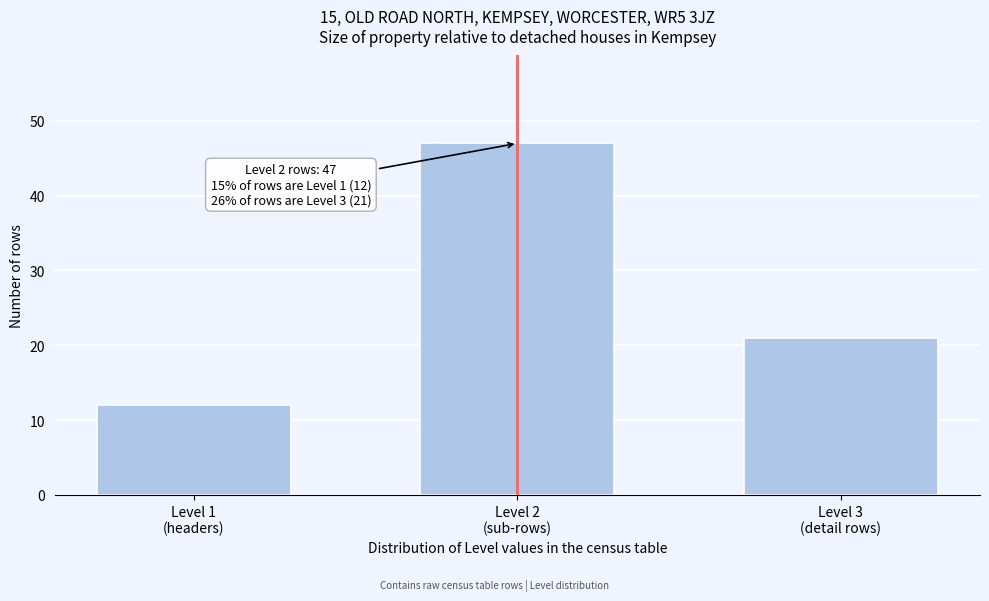

Reading right to left, list all the values displayed in this chart.

21	47	12